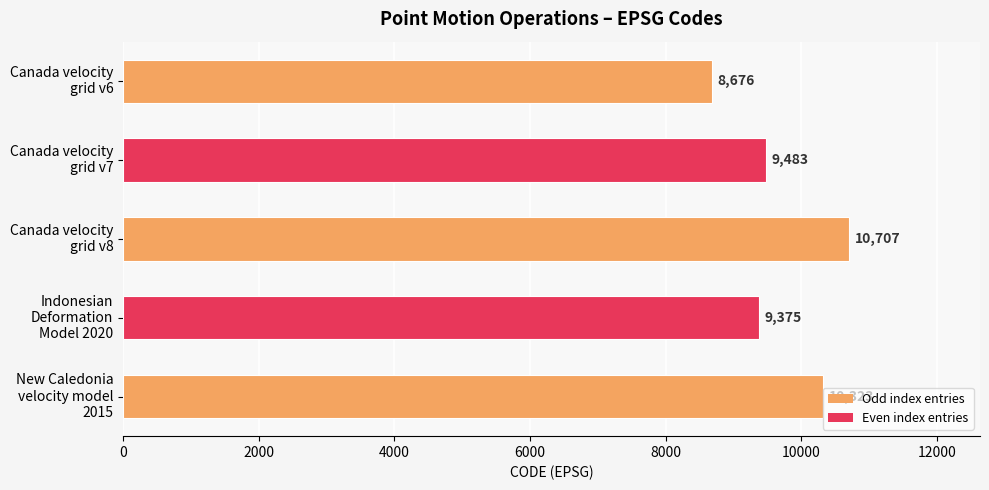

What is the difference between the maximum and minimum values?

2031